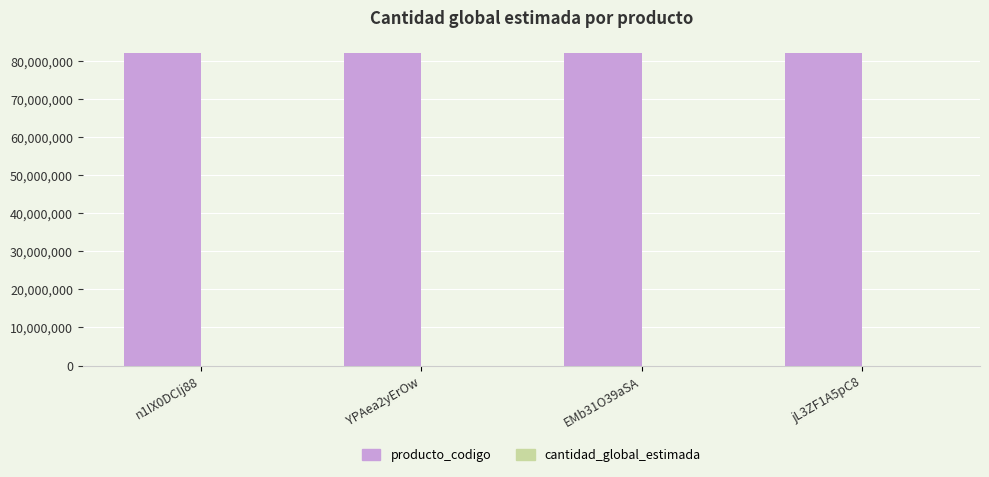

What is the sum of all producto_codigo values?

328486022